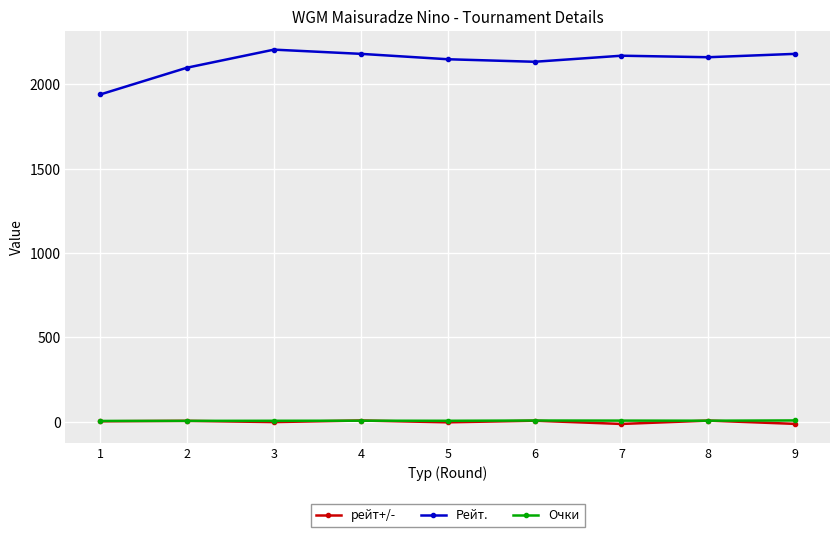

True or false: Рейт. has more than 2 points higher than both neighbors.

False